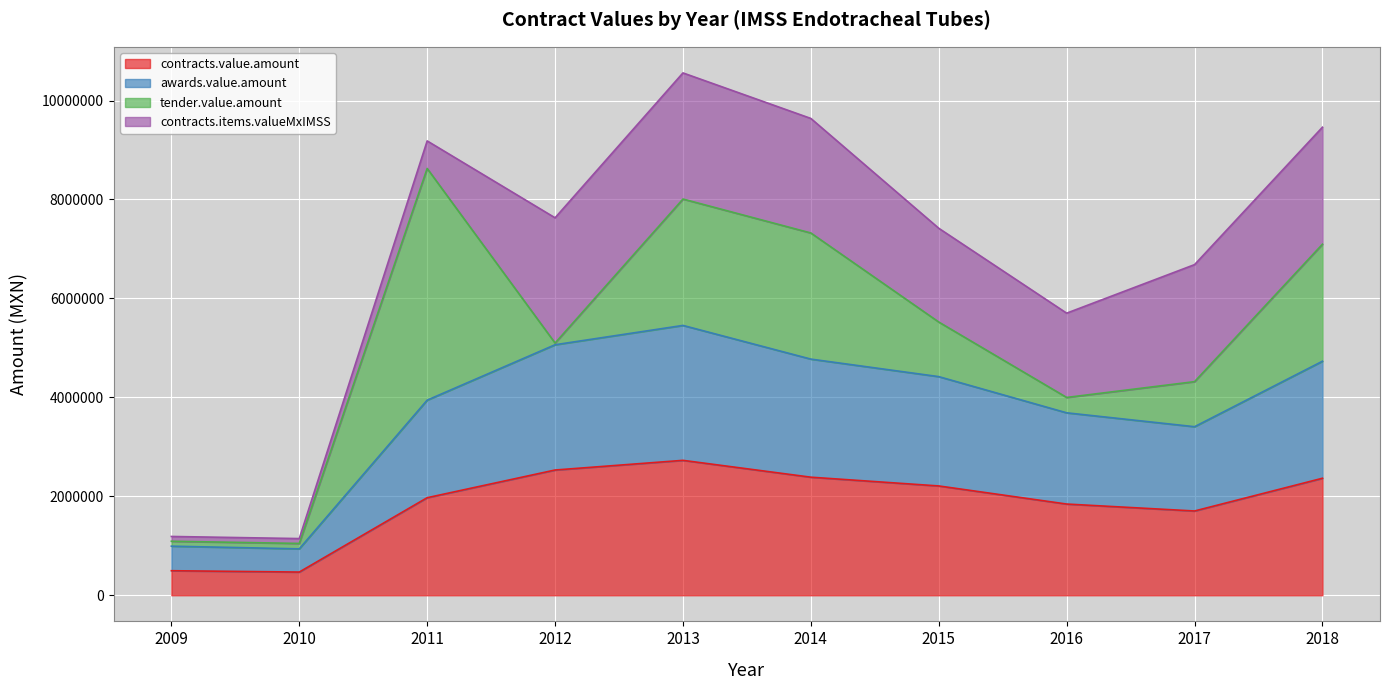

What is the approximate value of contracts.value.amount at 2018?

2365102.0